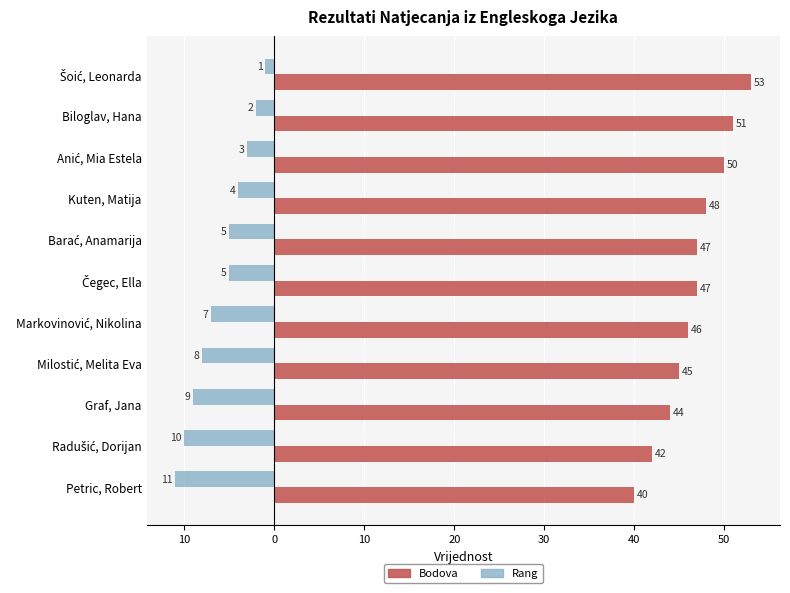

At how many categories does at least one series exceed 24?

11